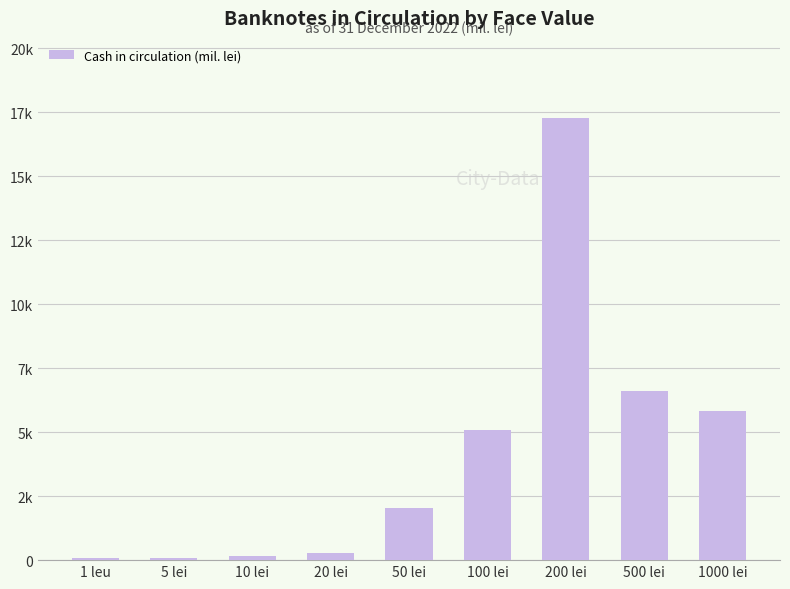

Where does the data first go above 2023?

50 lei